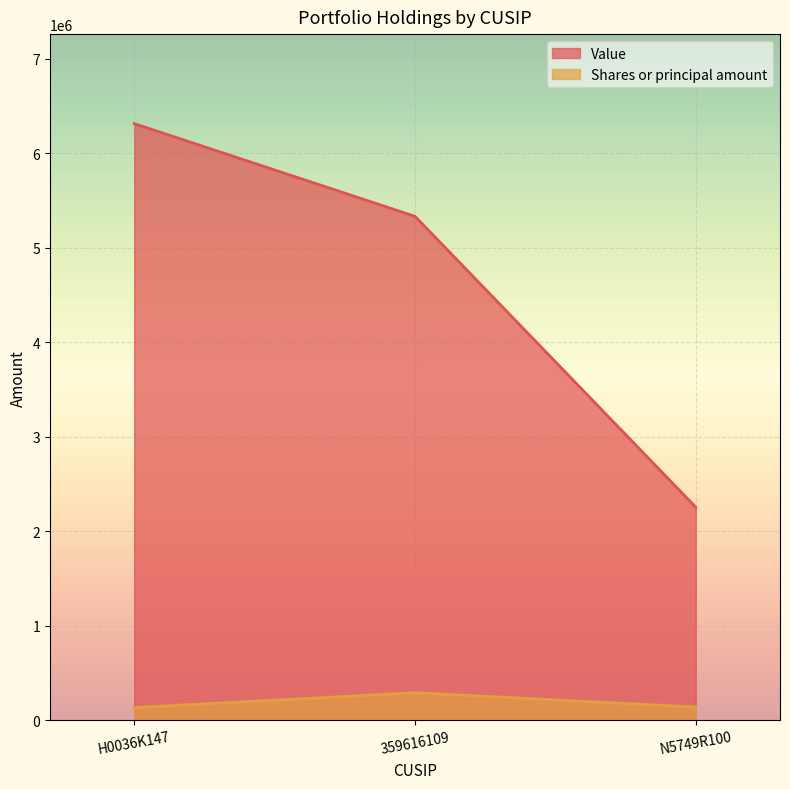

What position from the left is 359616109?

2